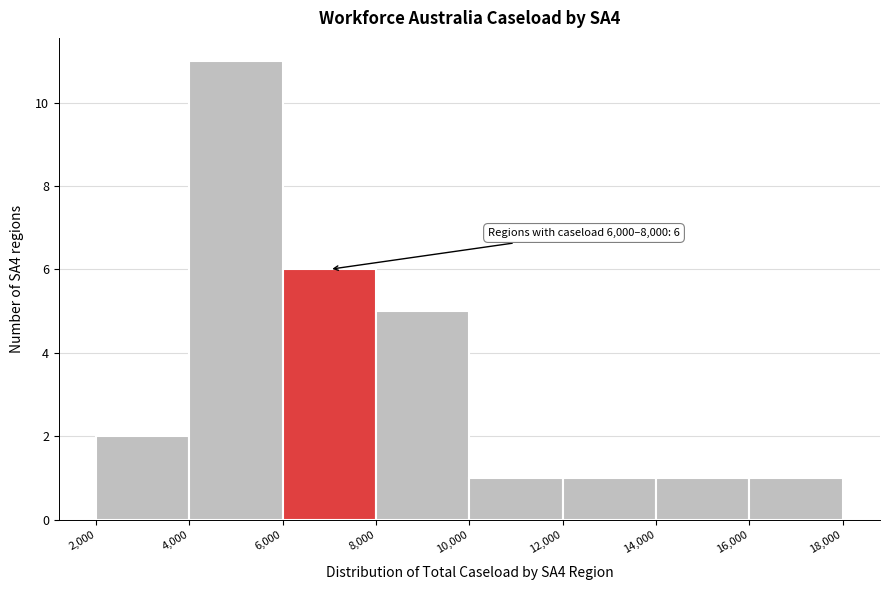

Over which range of the x-axis is the bar tallest?

4,000 to 6,000